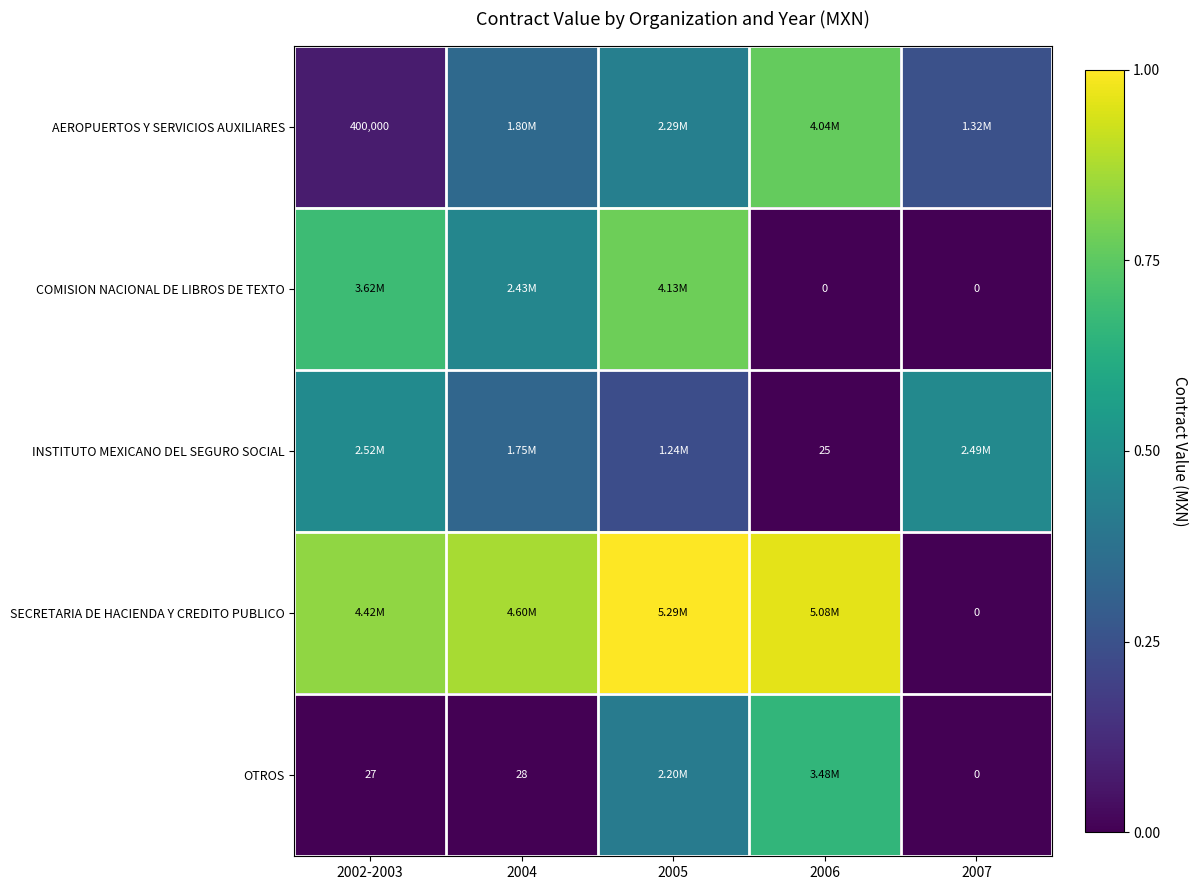

What is the total value across all series at 2006?

2.4